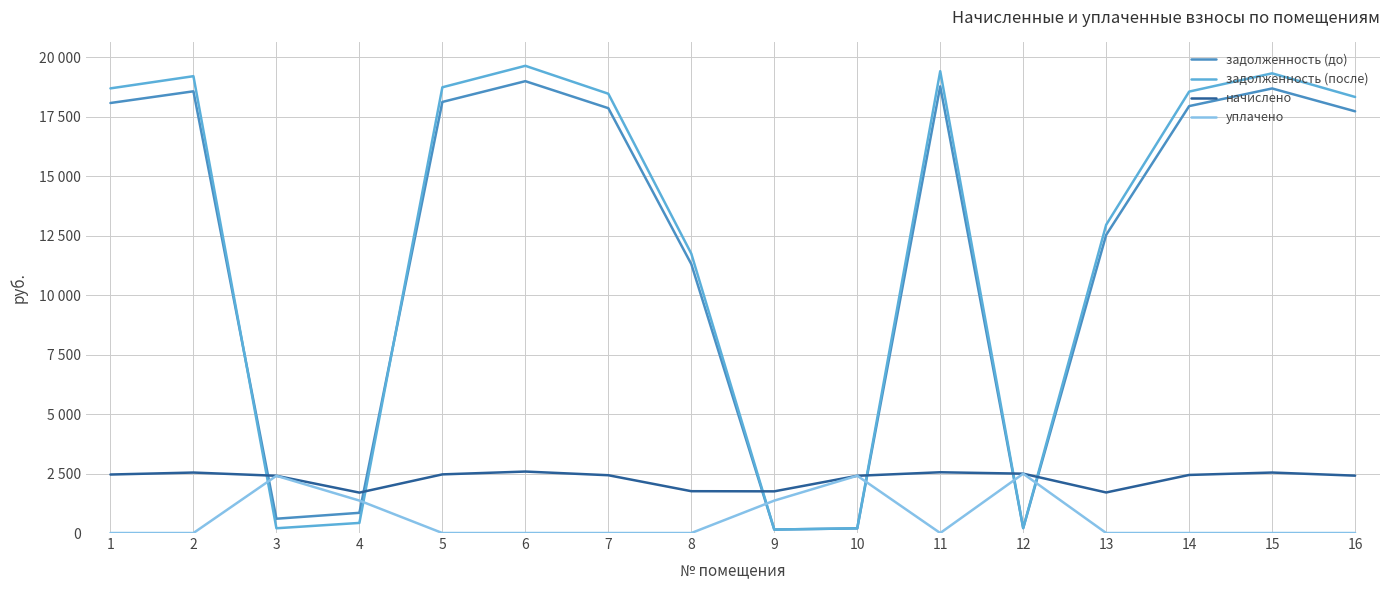

What are all the series names shown in the legend?

задолженность (до), задолженность (после), начислено, уплачено